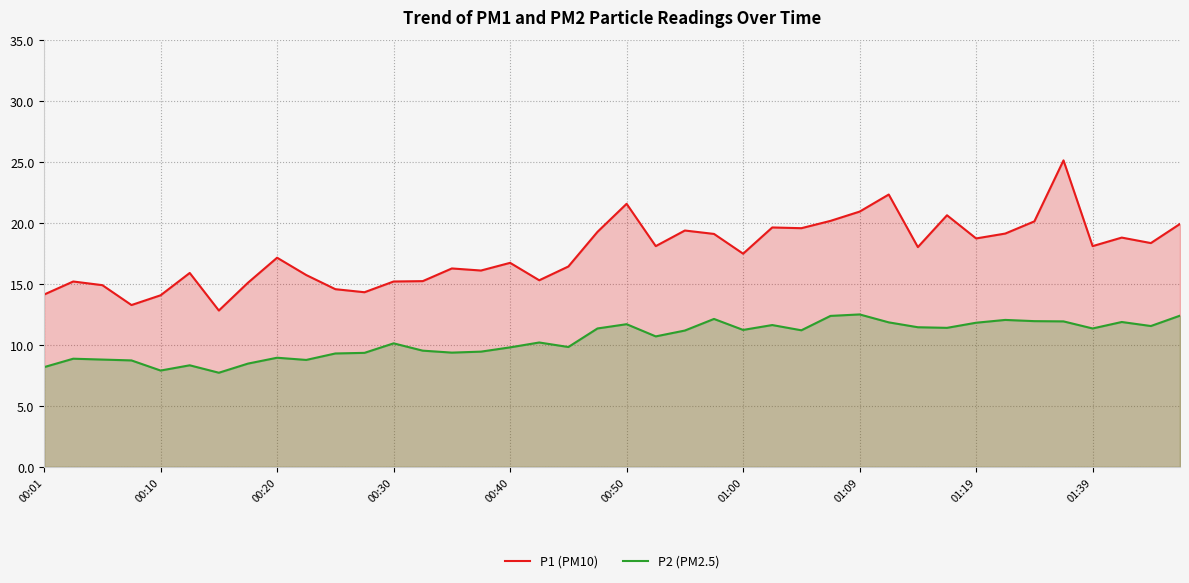

Is the value of P2 (PM2.5) at 35 greater than the value of P1 (PM10) at 26?

No